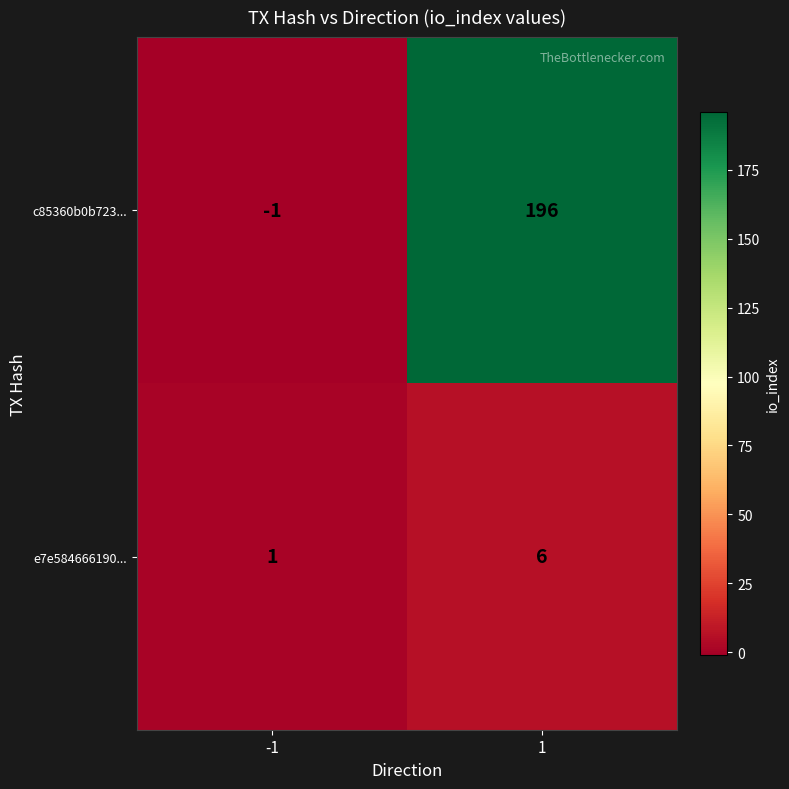

What is the maximum value for c85360b0b723...?

196